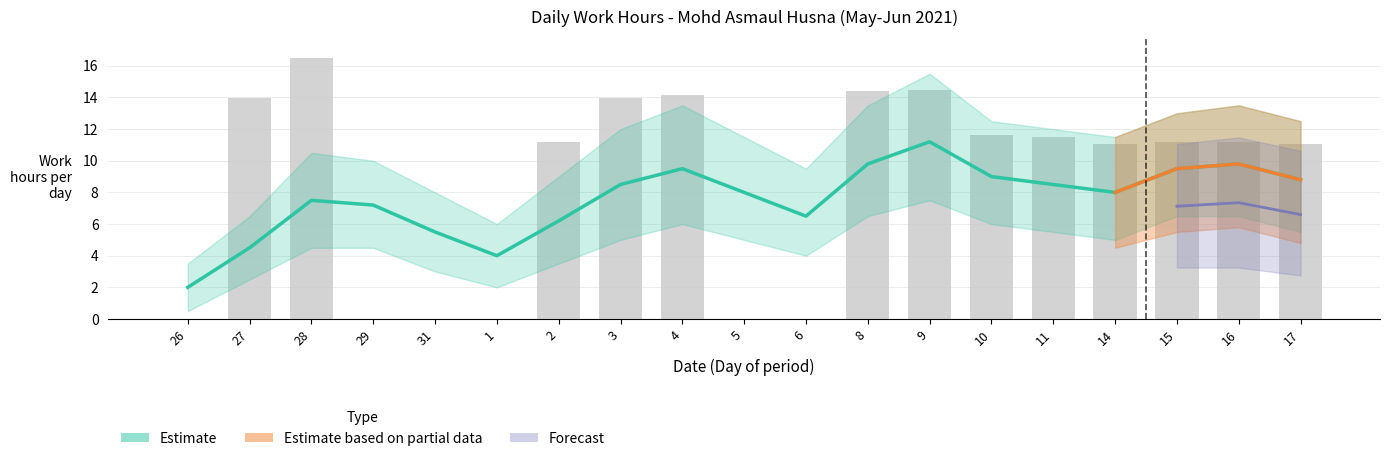

Are the bars horizontal?

No